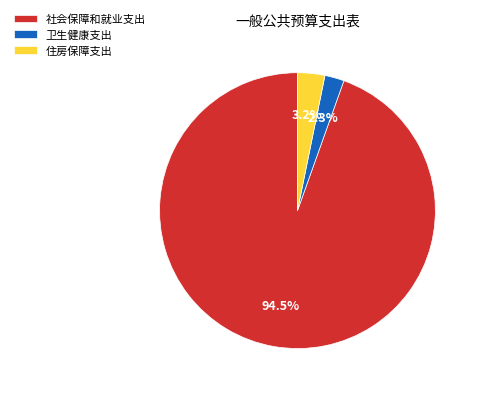

To the nearest percent, what is the difference between the 住房保障支出 and 卫生健康支出 slice percentages?

1%